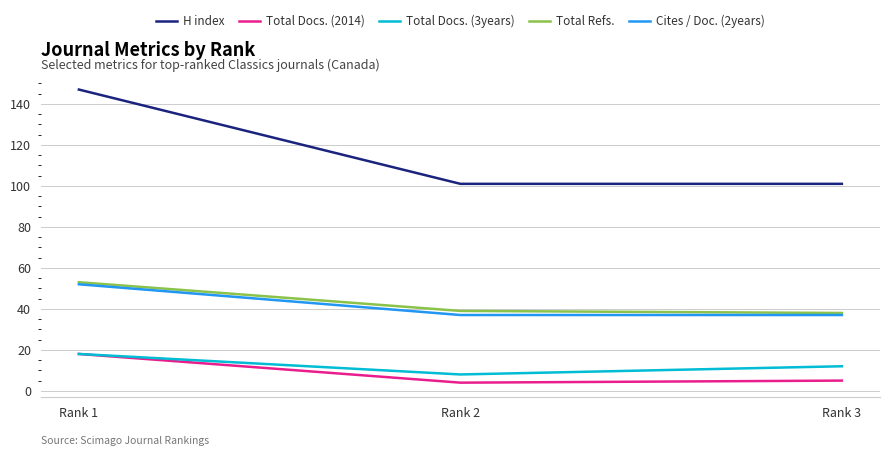

How many categories are shown in the chart?

3